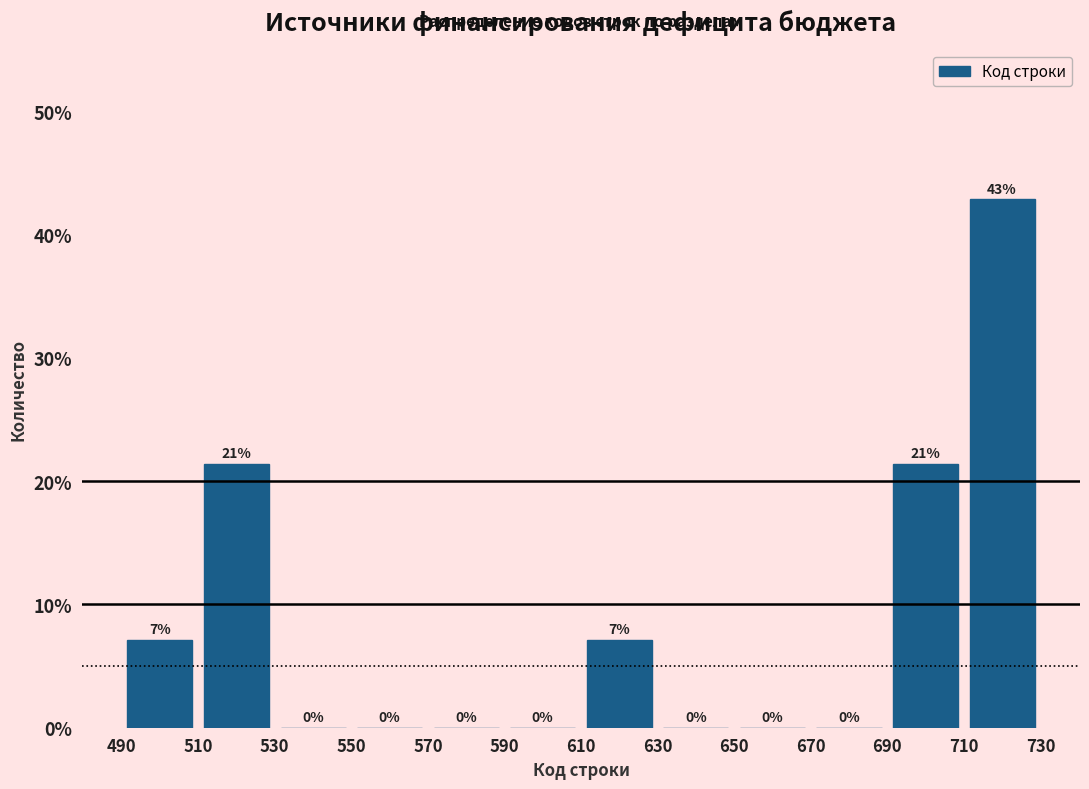

Which range on the x-axis has the tallest bar?

710 to 730